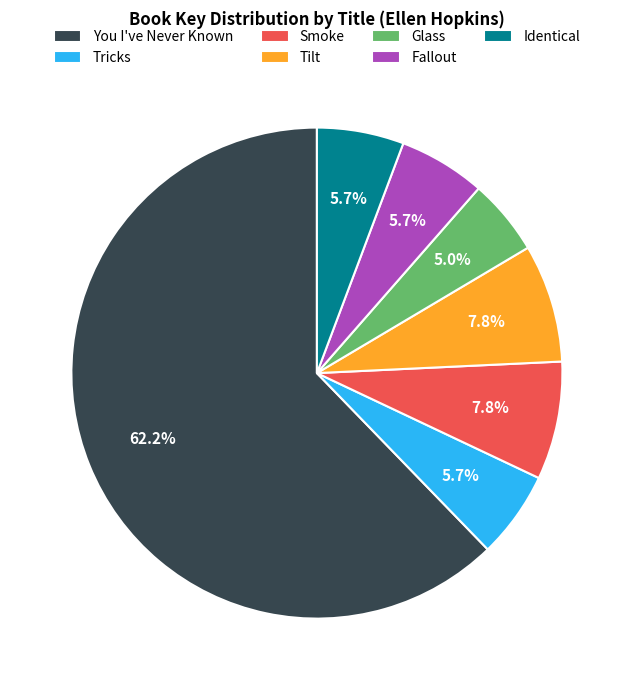

Which category has the smallest portion of the pie?

Glass